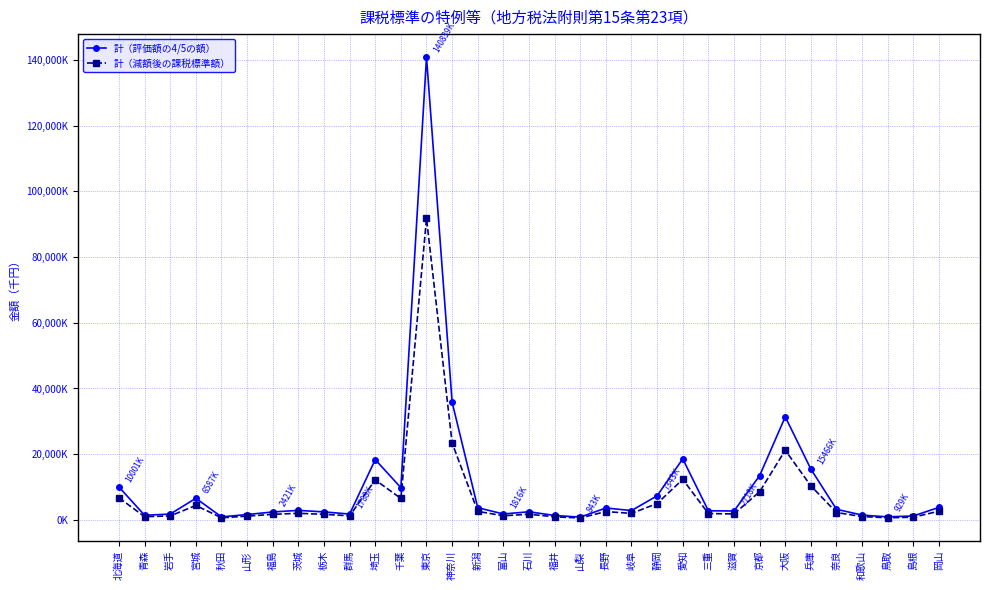

Which label corresponds to the smallest value in the chart?

山梨